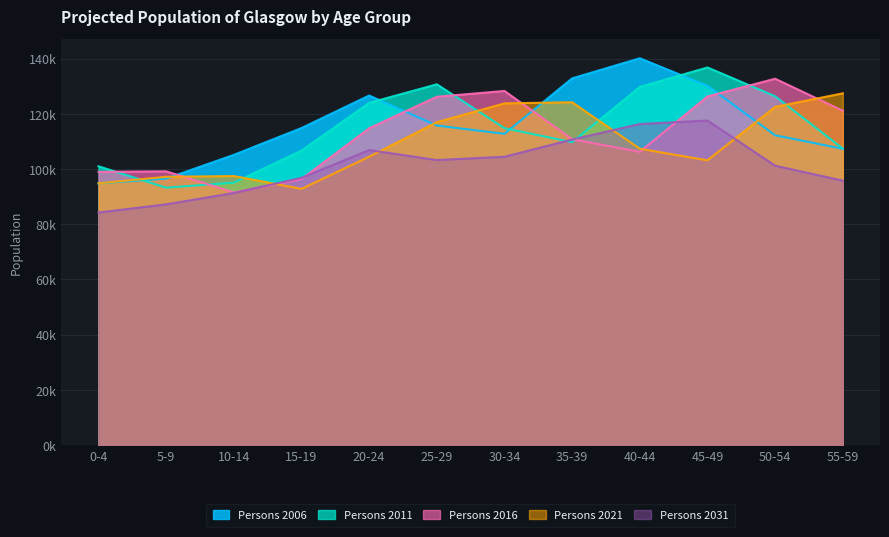

In Persons 2011, how many points are lower than both neighbors (excluding endpoints)?

2